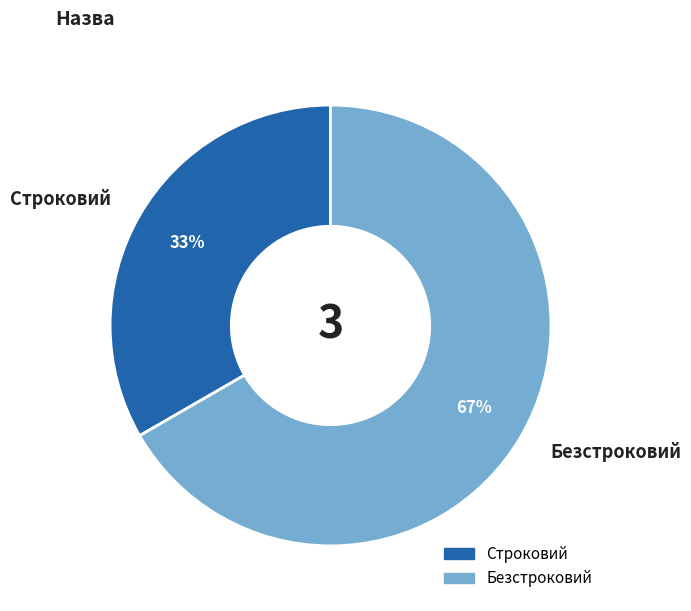

How many segments does this pie chart have?

2